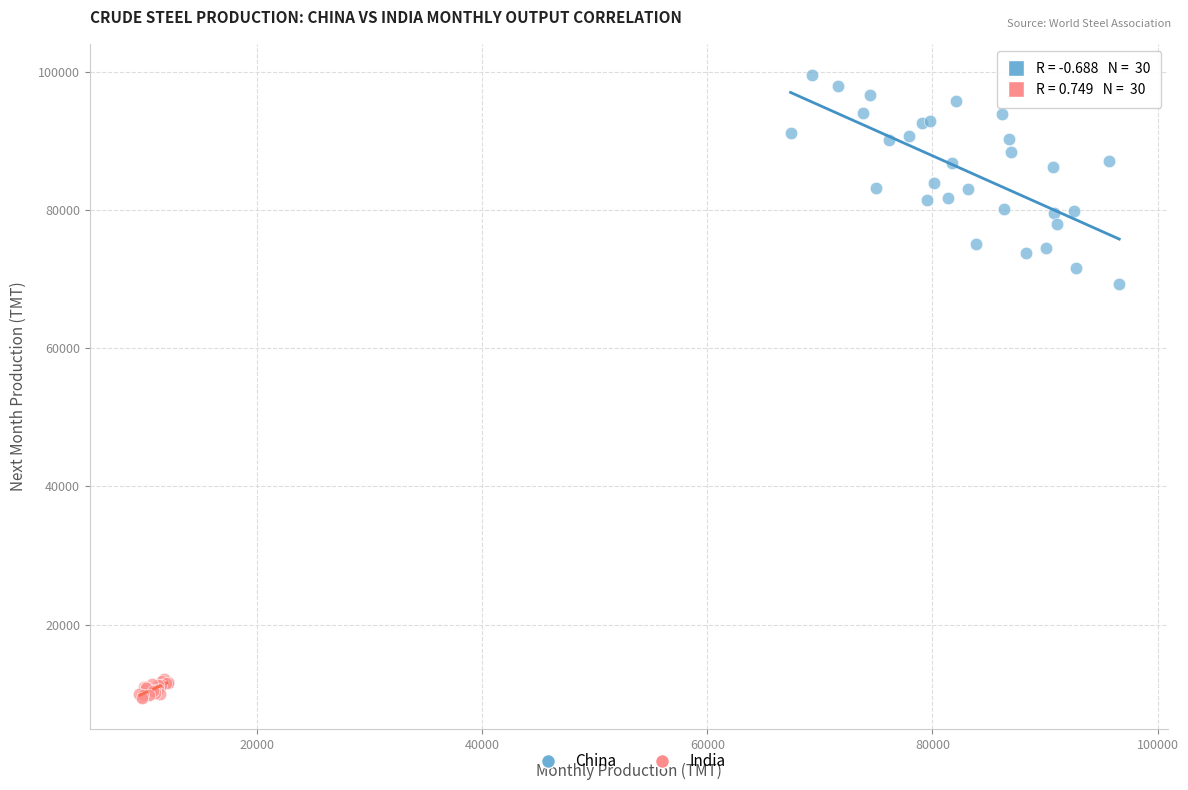

Which series reaches the minimum Y coordinate?

India